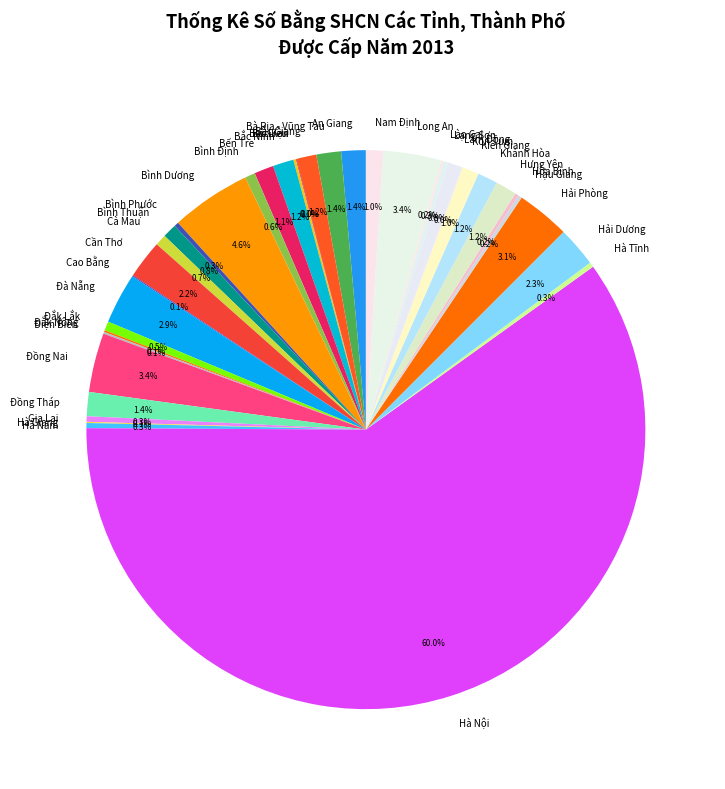

Which has a higher value, Hưng Yên or Đắk Lắk?

Hưng Yên